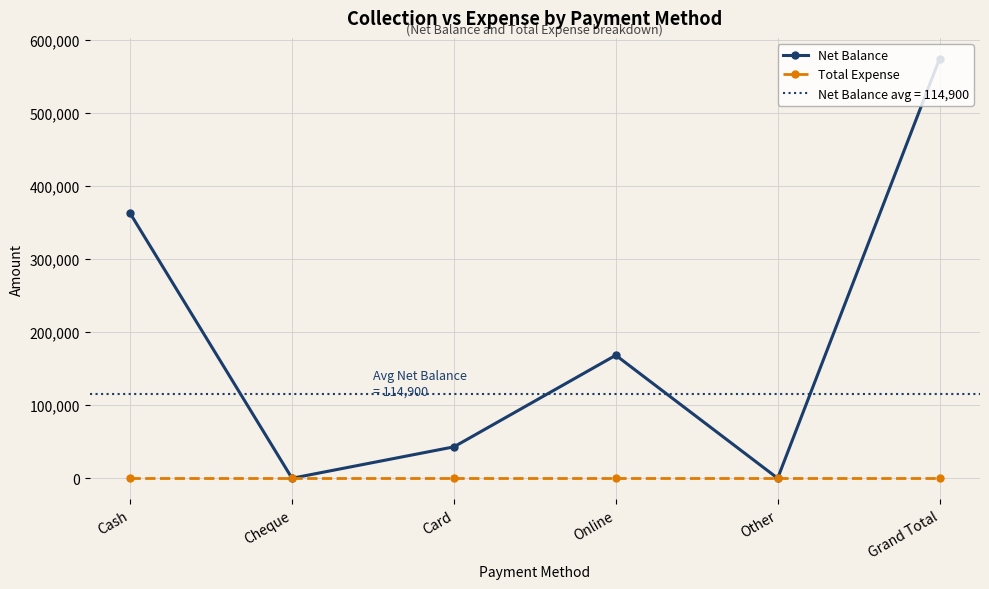

What is the difference between the second highest and second lowest values in the Net Balance series?

363000